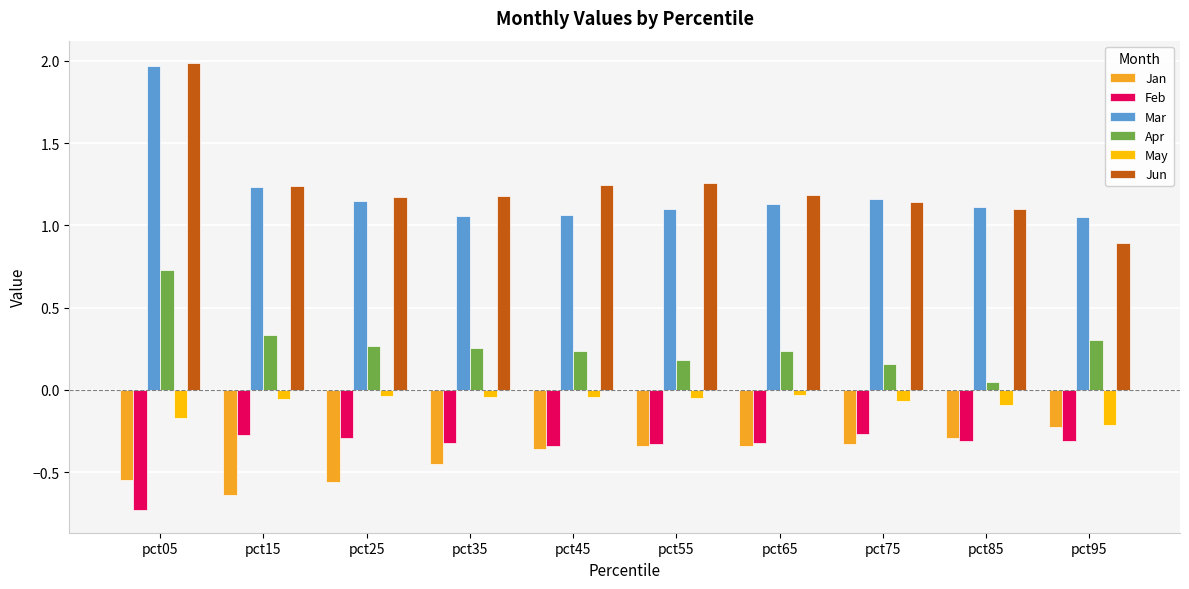

At how many categories does at least one series exceed 1?

10